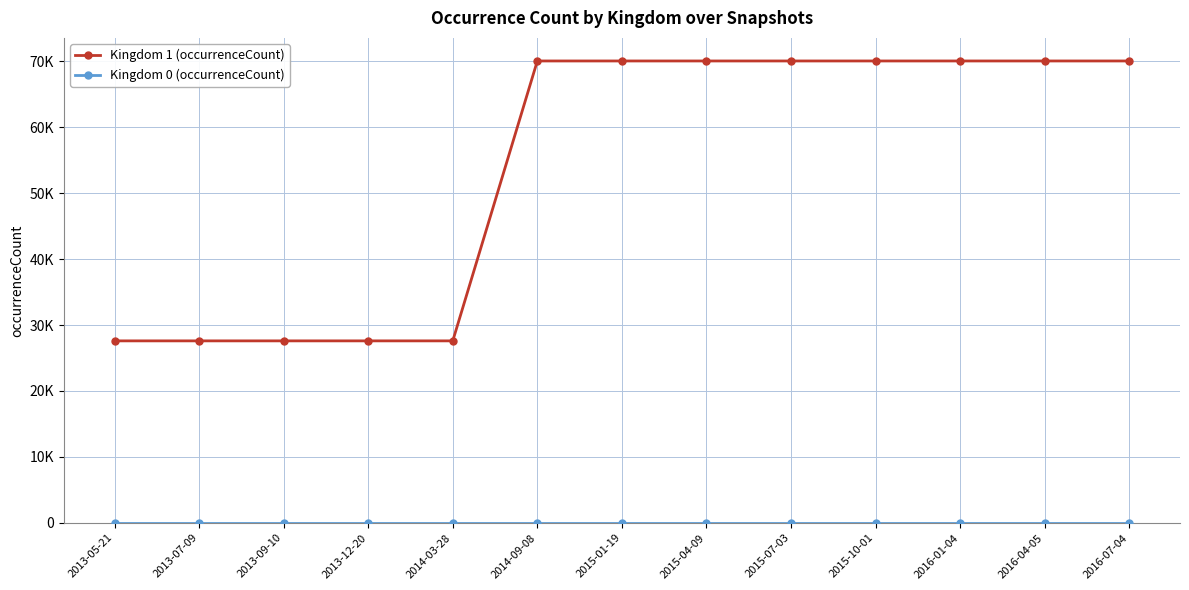

Where is Kingdom 0 (occurrenceCount) nearest to the value 41?

2013-05-21